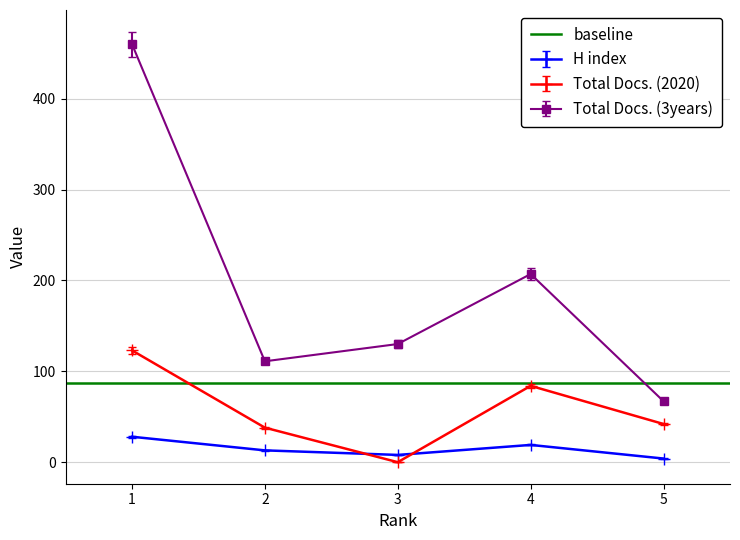

What is the value of the H index point at the 3rd from the left?

8